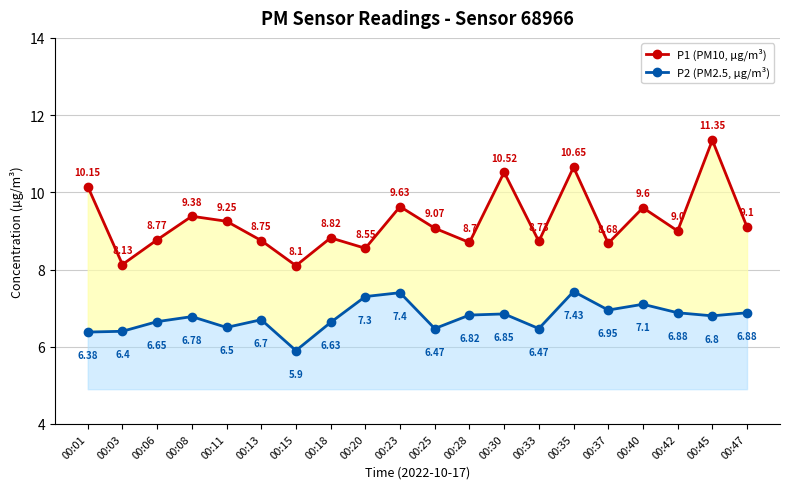

In P2 (PM2.5, µg/m³), how many points are higher than both neighbors (excluding endpoints)?

6